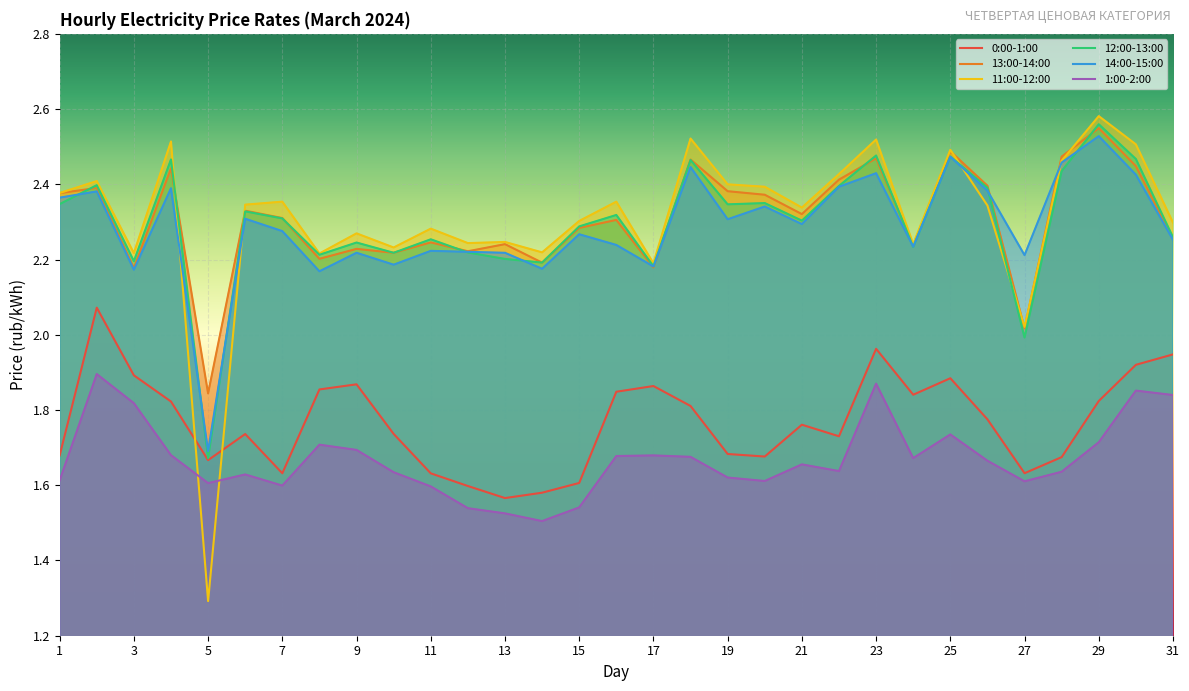

In 1:00-2:00, how many points are higher than both neighbors (excluding endpoints)?

8